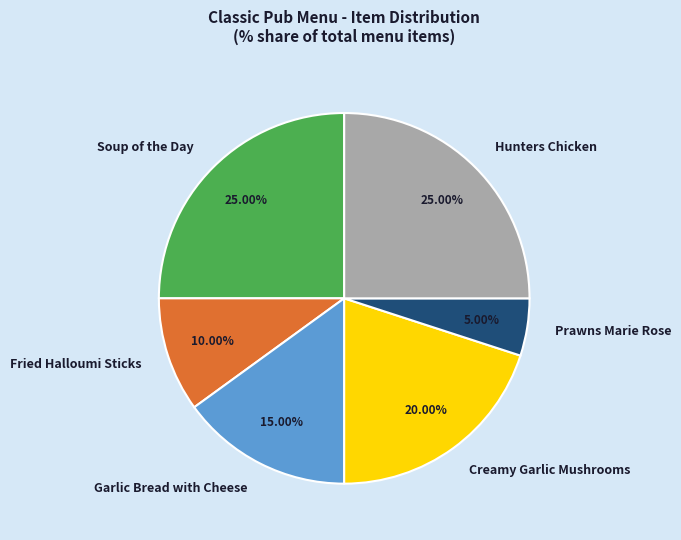

Which slice is the smallest?

Prawns Marie Rose